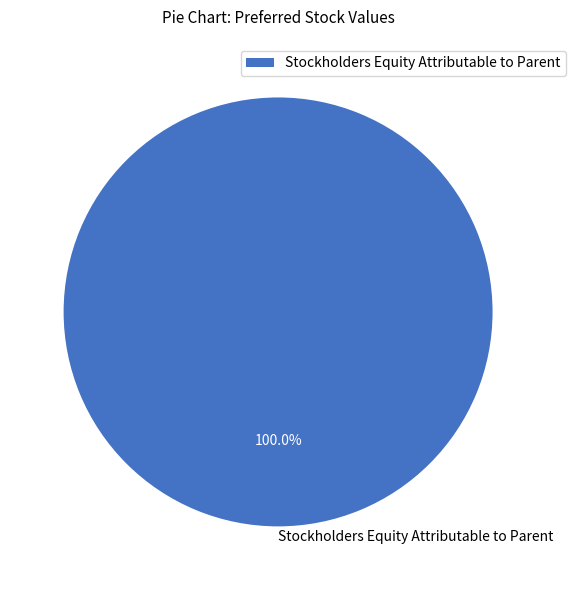

Rank the categories by value from lowest to highest.

Stockholders Equity Attributable to Parent